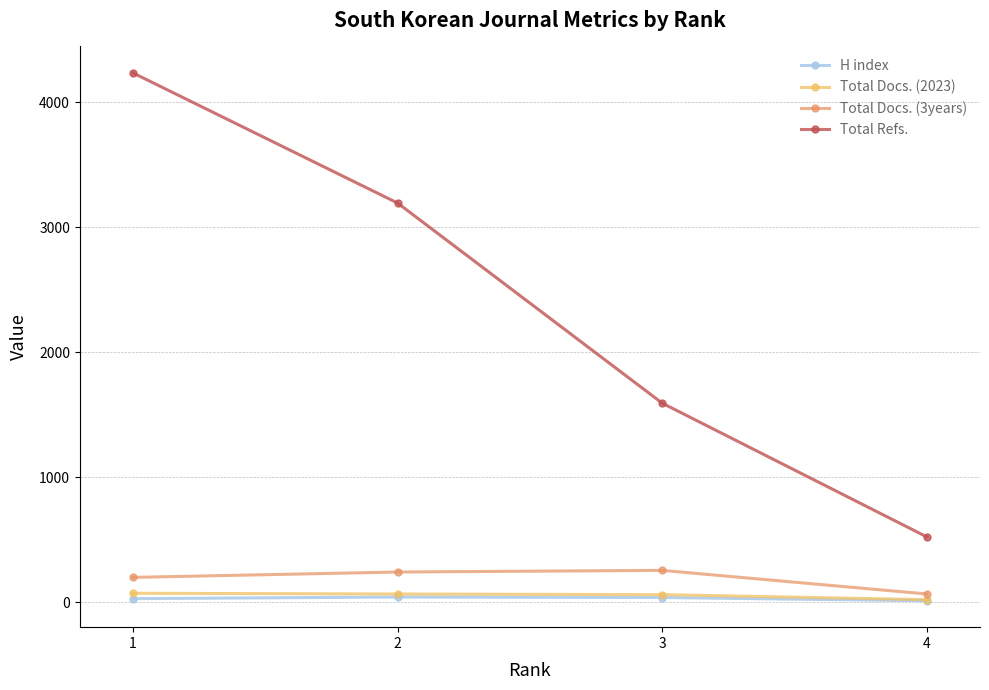

Rank the categories by Total Refs. value from highest to lowest.

1, 2, 3, 4